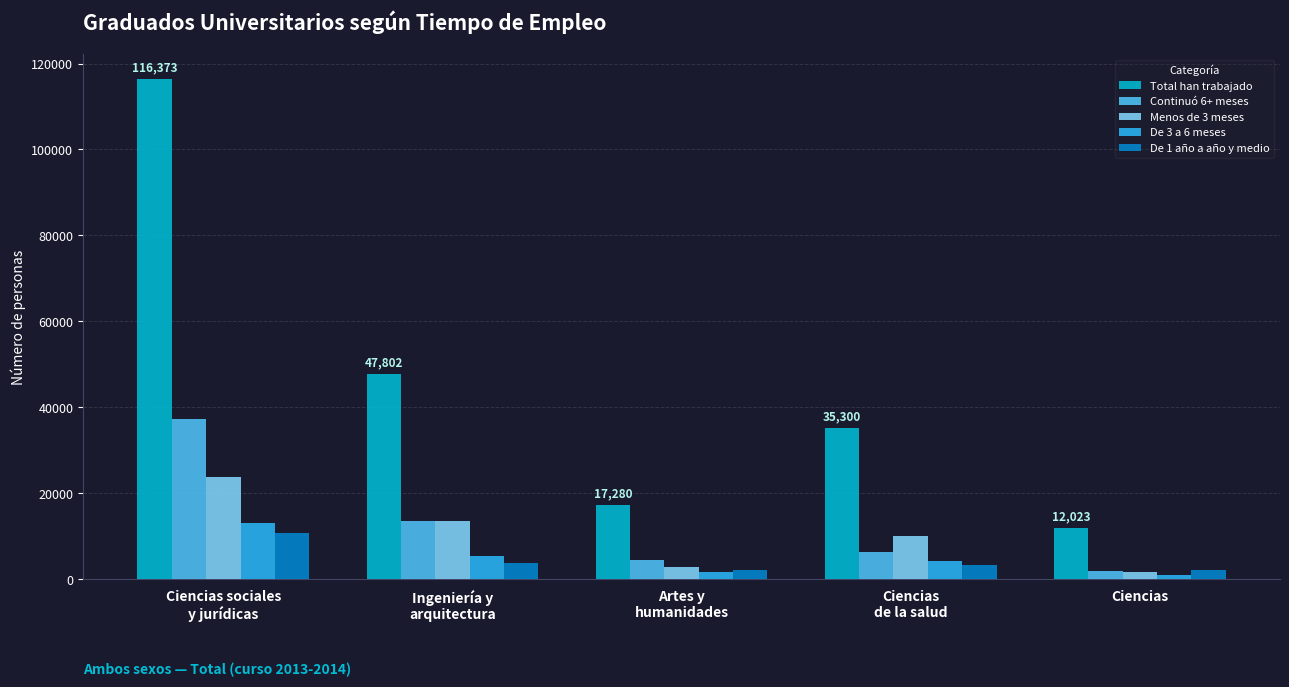

Which series has the widest spread of values?

Total han trabajado